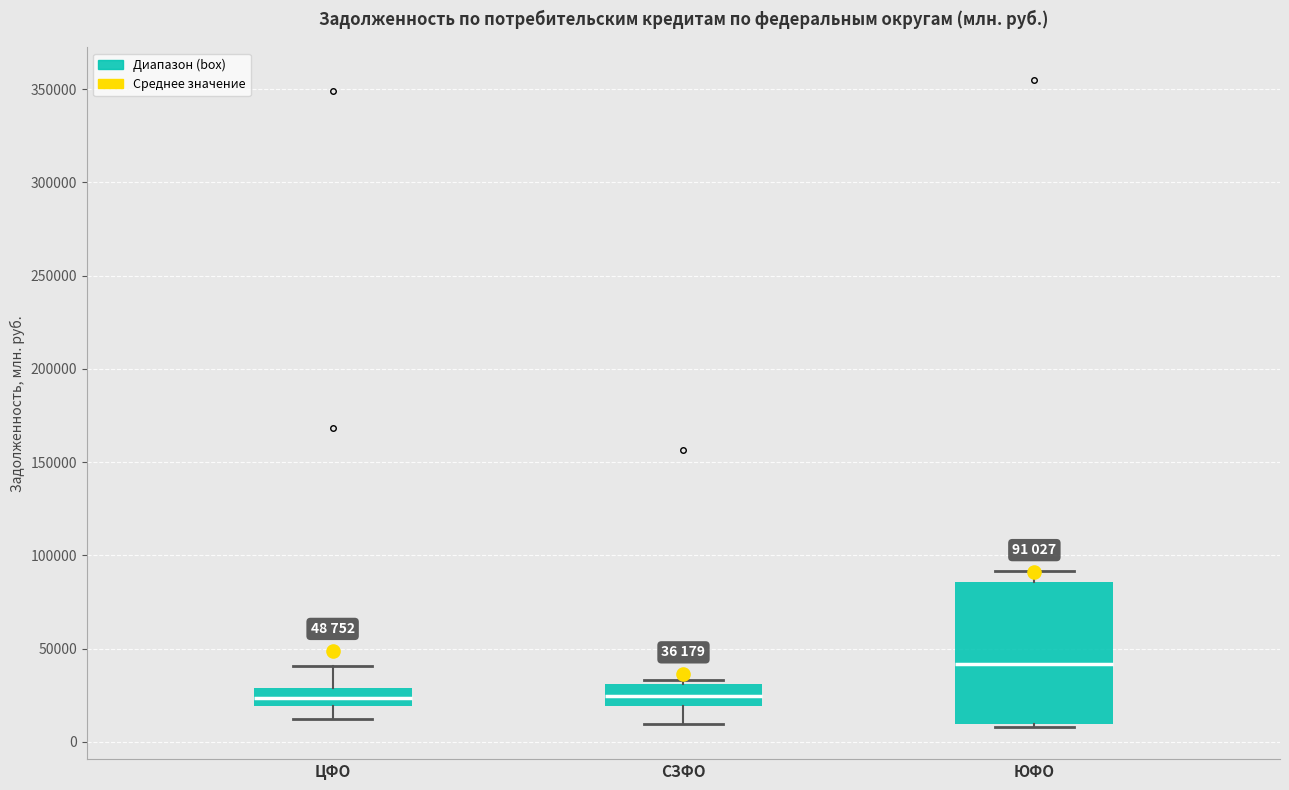

Comparing the boxes themselves (not the whiskers), which one is the tallest?

ЮФО